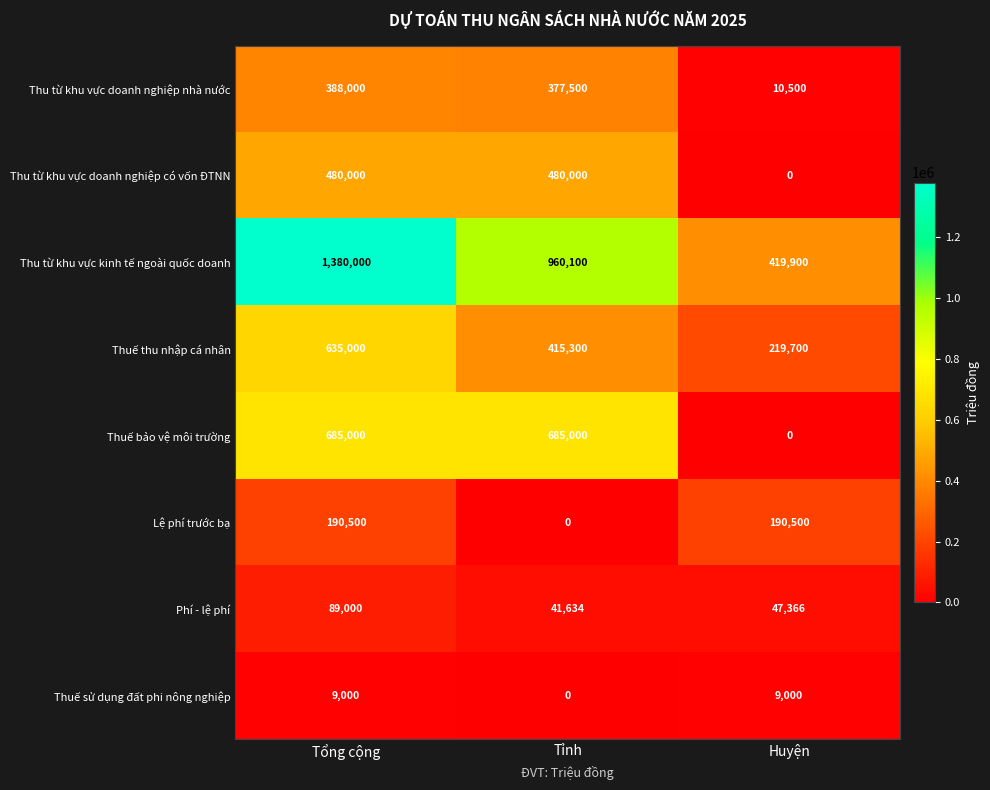

Which series has the largest range (max minus min)?

Thu từ khu vực kinh tế ngoài quốc doanh